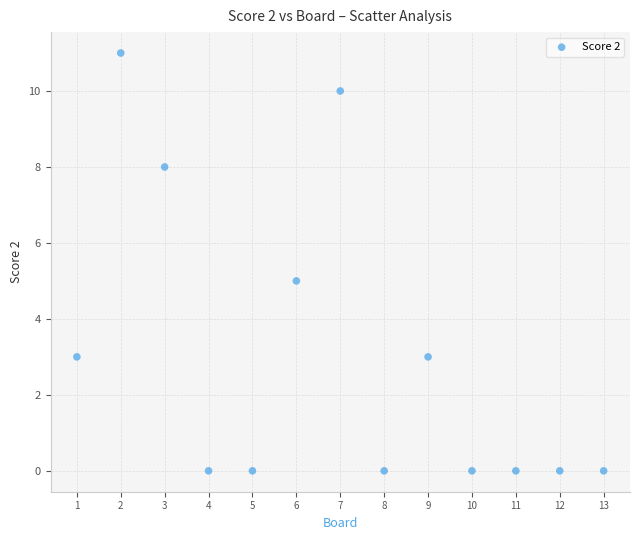

What is the range of X values (max minus min)?

12